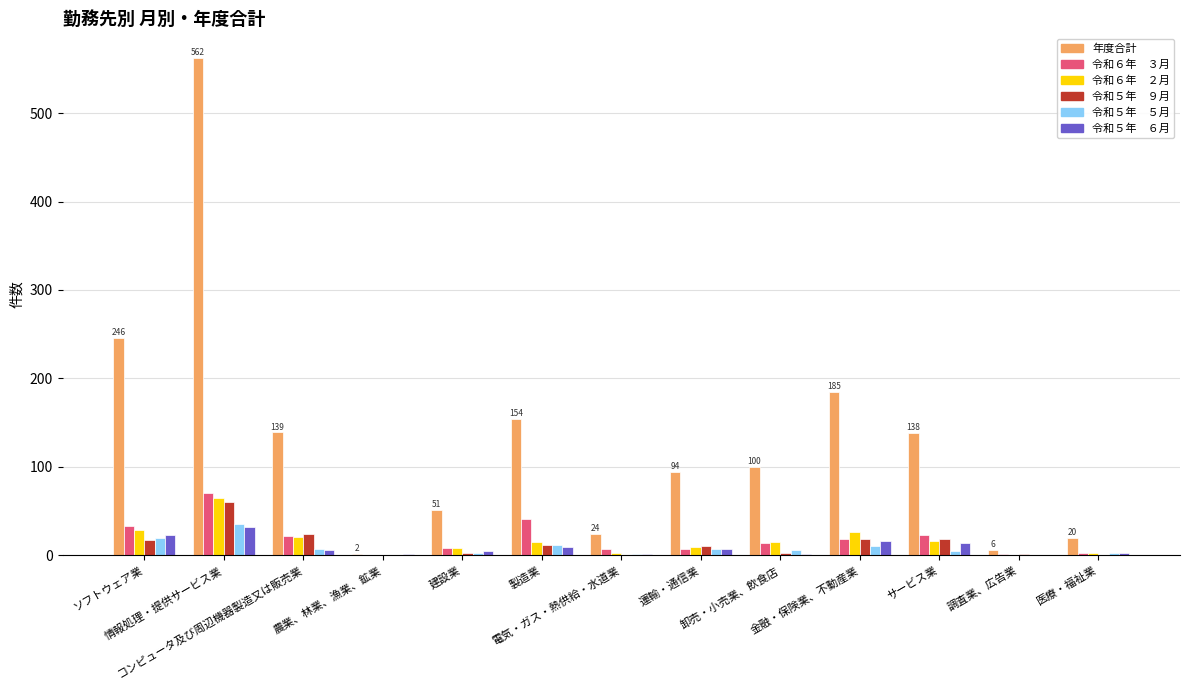

What is the maximum value shown in the chart?

562